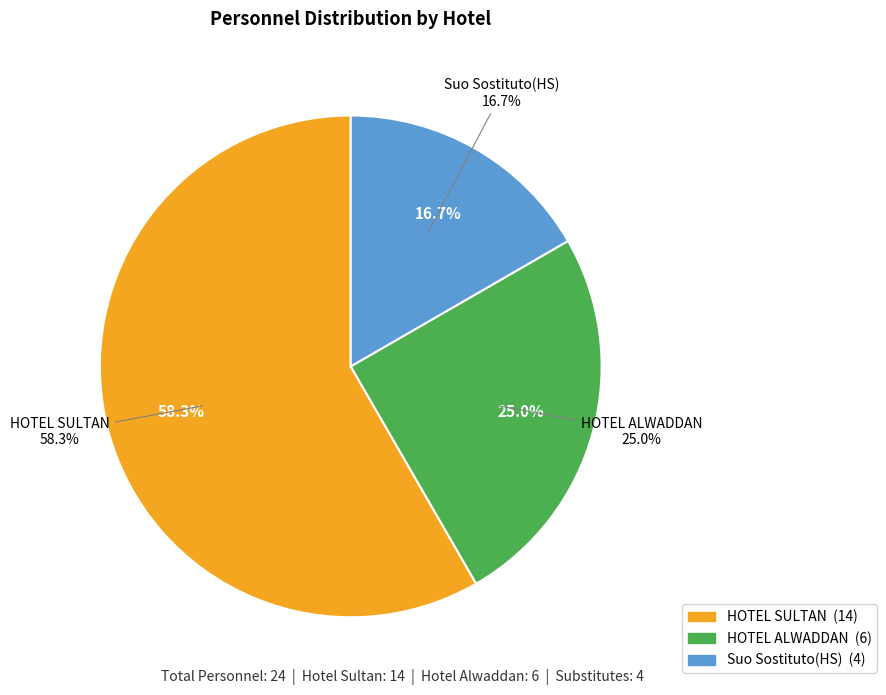

True or false: Suo Sostituto(HS) accounts for 17% of the total.

True